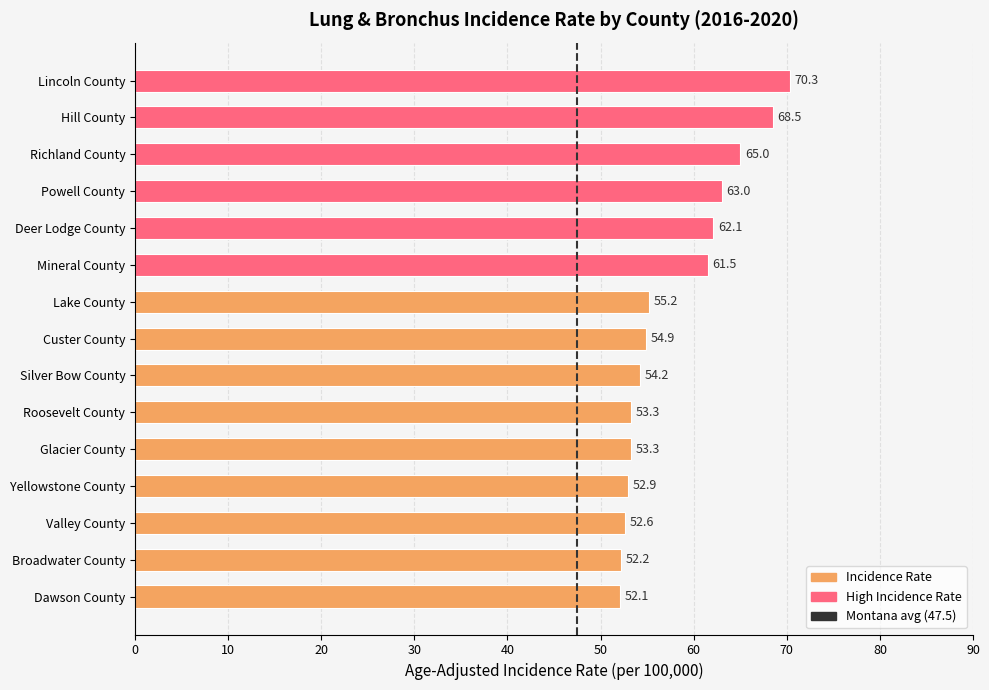

How many bars are there in total?

15